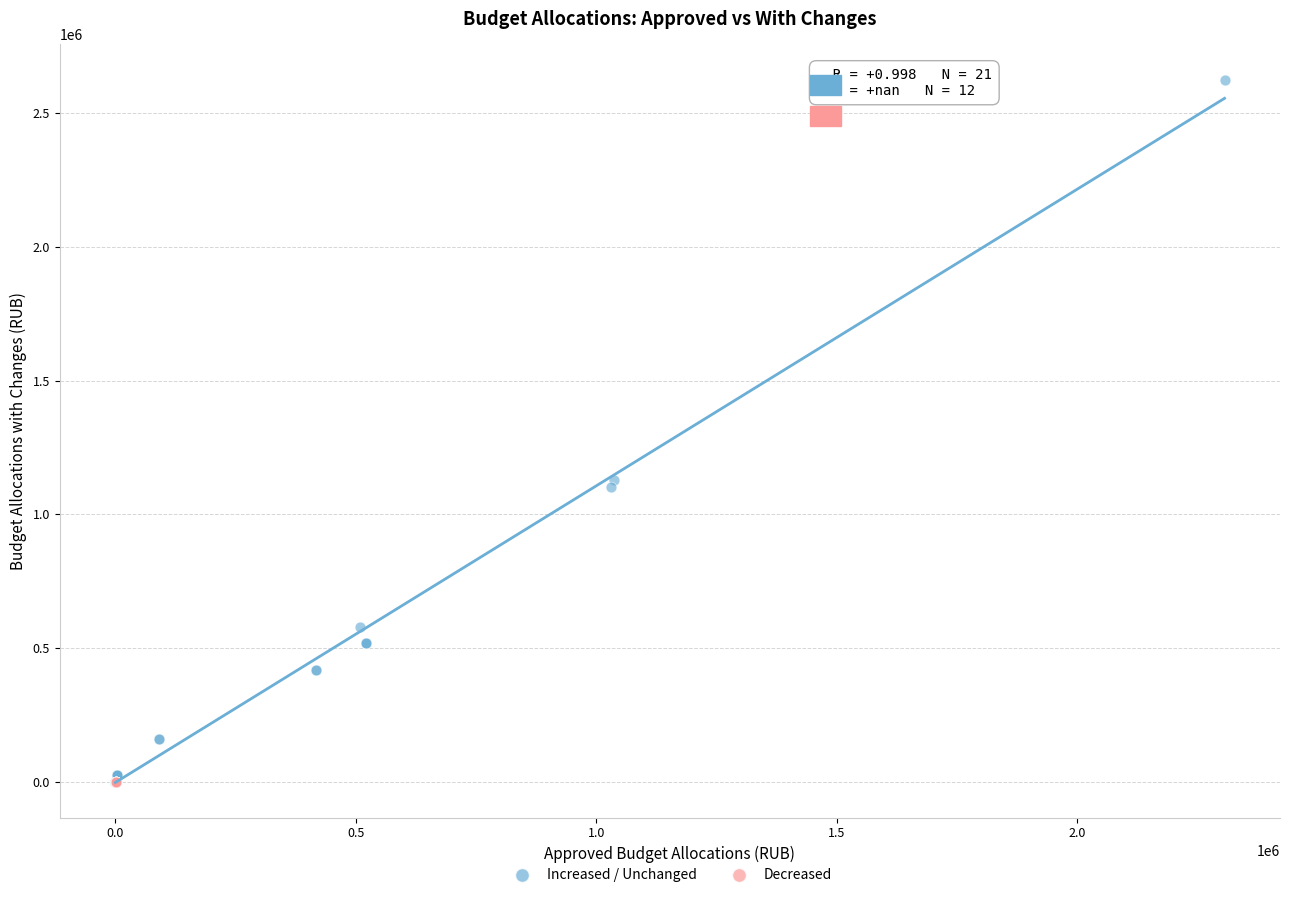

Which series contains the highest Y value?

Increased / Unchanged